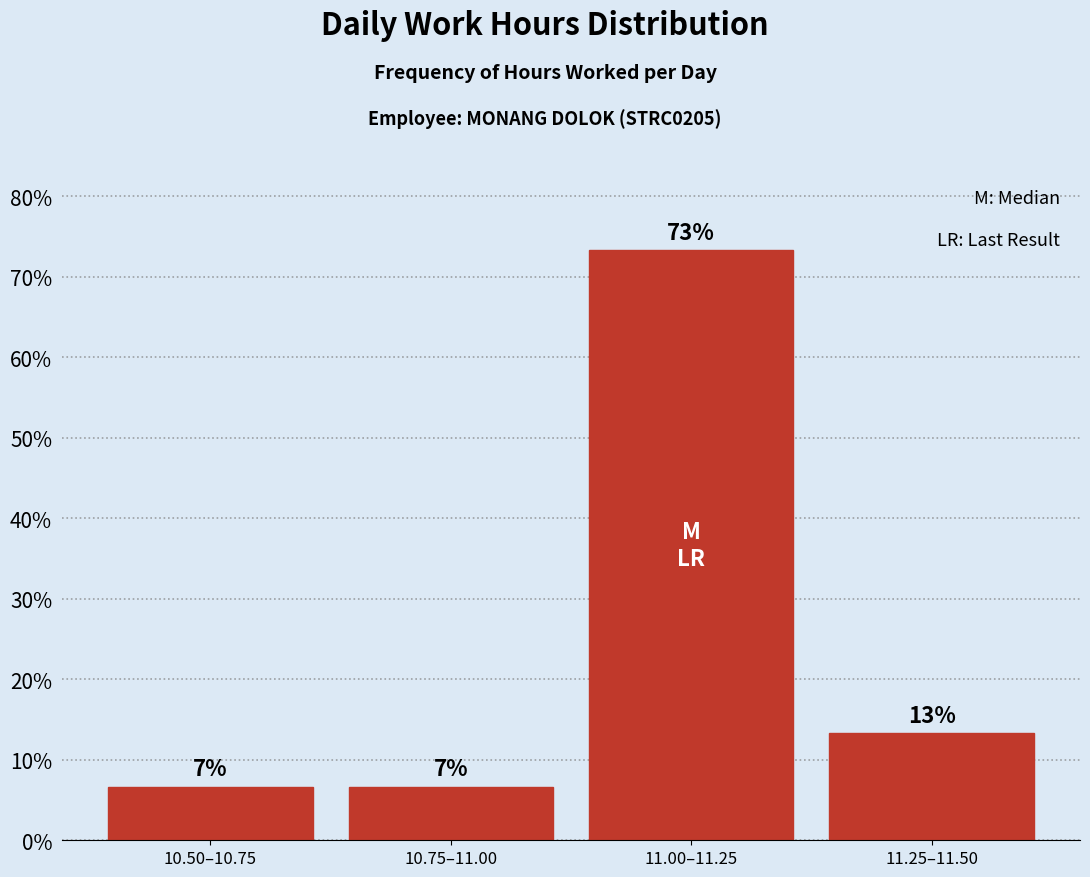

Are the bars horizontal?

No